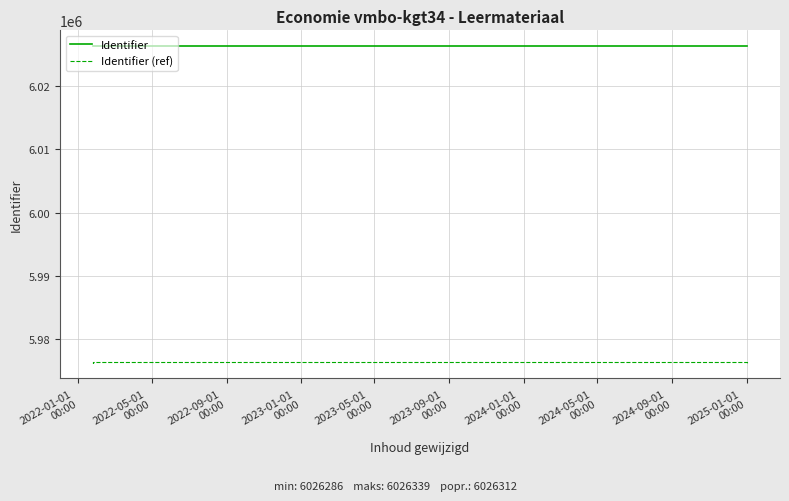

Reading left to right, transcribe all the data shown in this chart.

Identifier: 6026290	6026293	6026296	6026299	6026302	6026305	6026308	6026289	6026311	6026315	6026318	6026321	6026324	6026330	6026327	6026333	6026314	6026336	6026339	6026286
Identifier (ref): 5976290	5976293	5976296	5976299	5976302	5976305	5976308	5976289	5976311	5976315	5976318	5976321	5976324	5976330	5976327	5976333	5976314	5976336	5976339	5976286